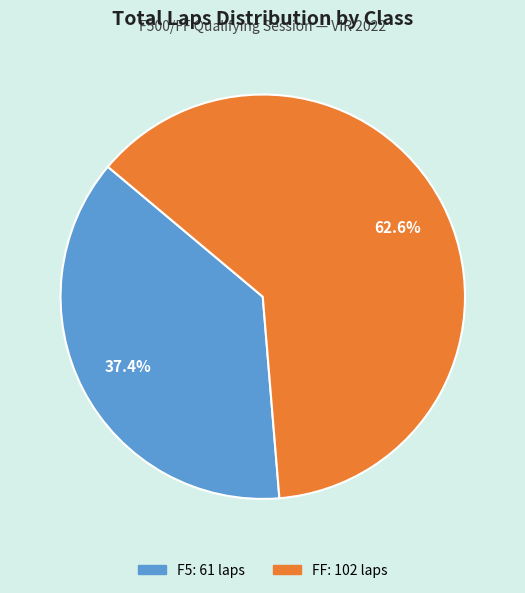

Is there any slice that represents more than half of the pie?

Yes